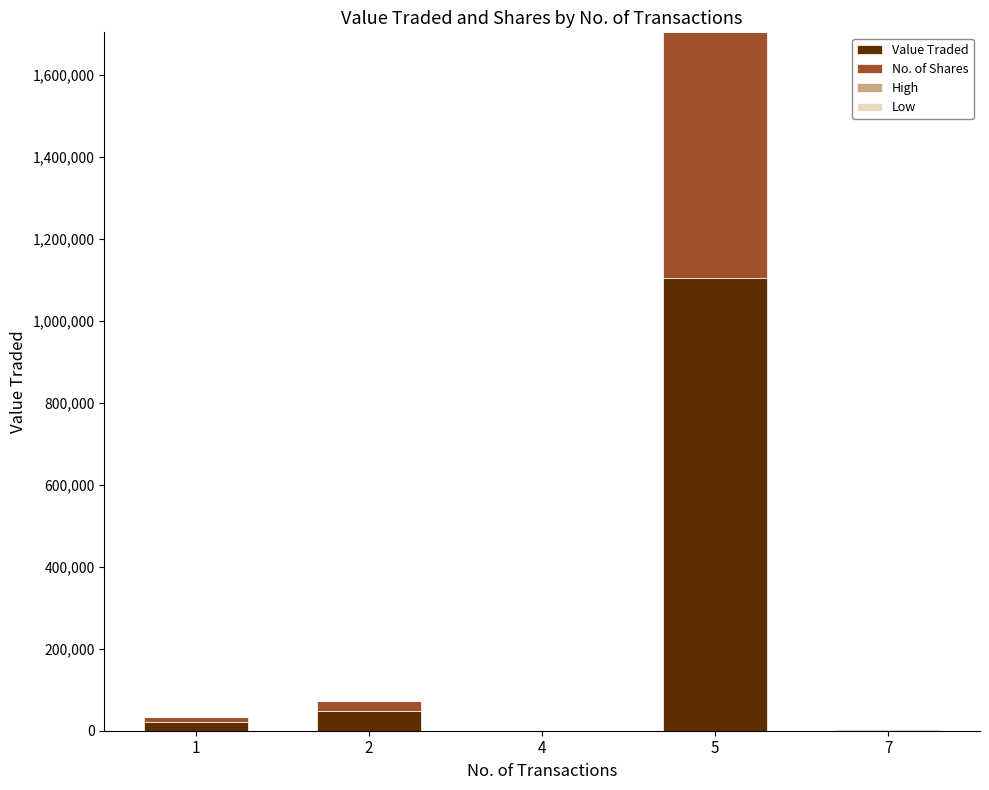

What is the maximum value for Value Traded?

1104194.0